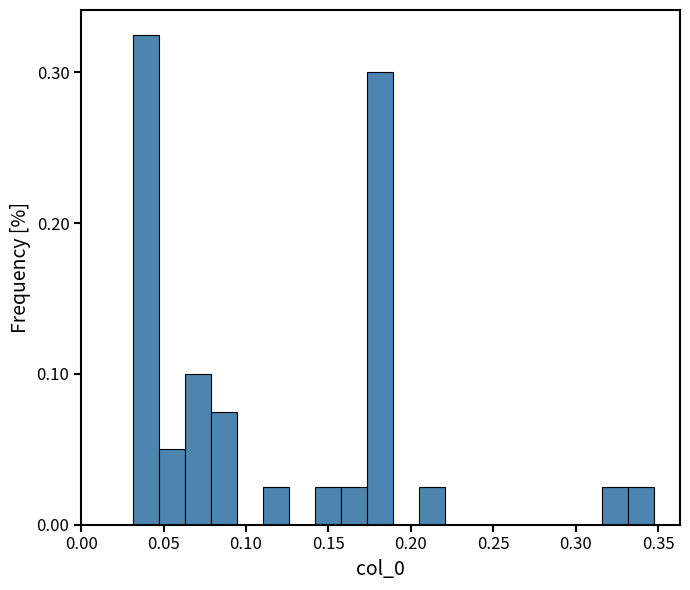

Around what value on the x-axis is the tallest bar? Give the approximate position of its centre, as read against the axis.

0.040